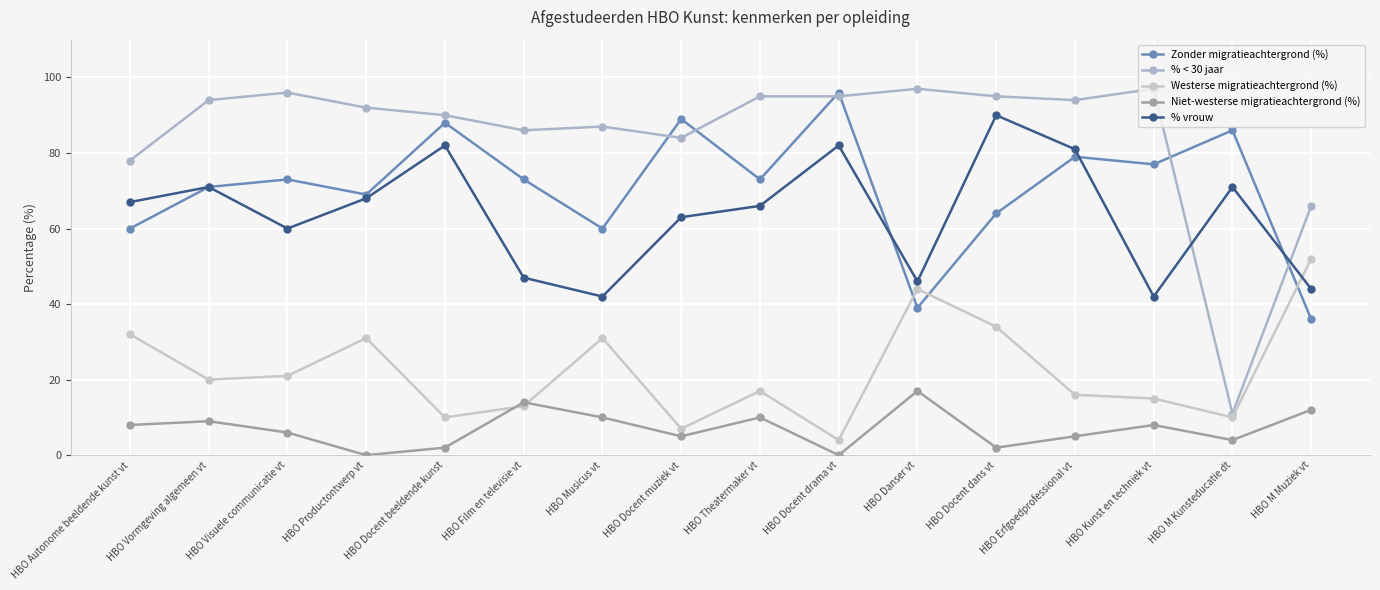

Which series ends up on top after the final intersection of Westerse migratieachtergrond (%) and % vrouw?

Westerse migratieachtergrond (%)